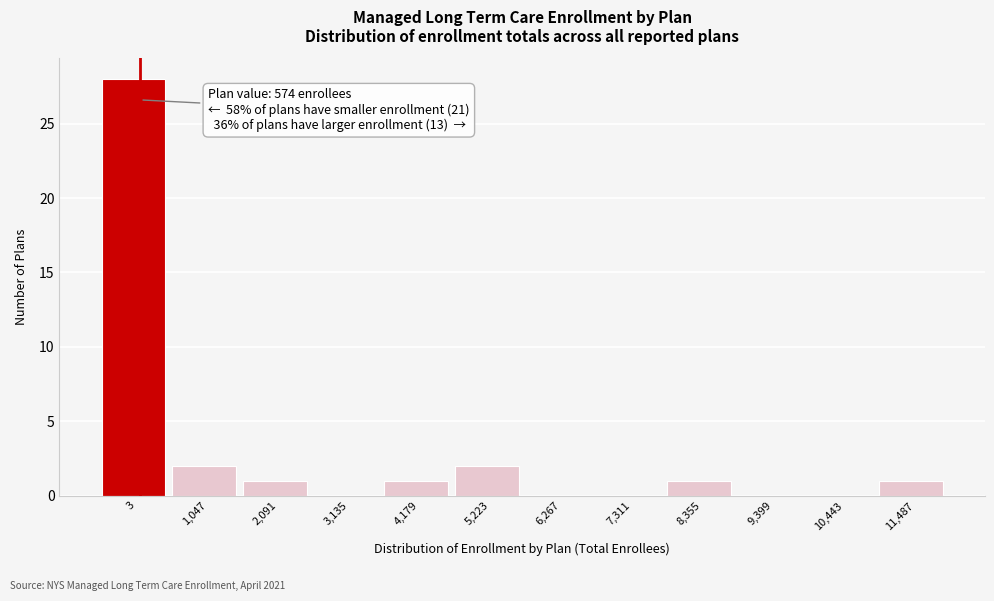

Reading right to left, what are all the values shown in this chart?

11,487=1	10,443=0	9,399=0	8,355=1	7,311=0	6,267=0	5,223=2	4,179=1	3,135=0	2,091=1	1,047=2	3=28